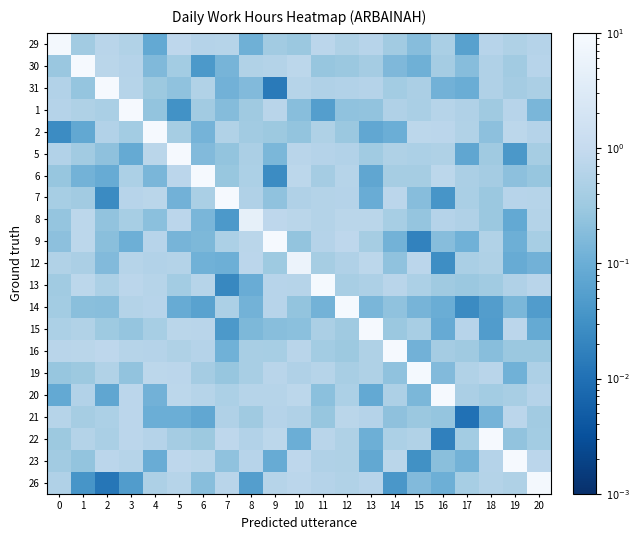

At how many categories does at least one series exceed 6?

18